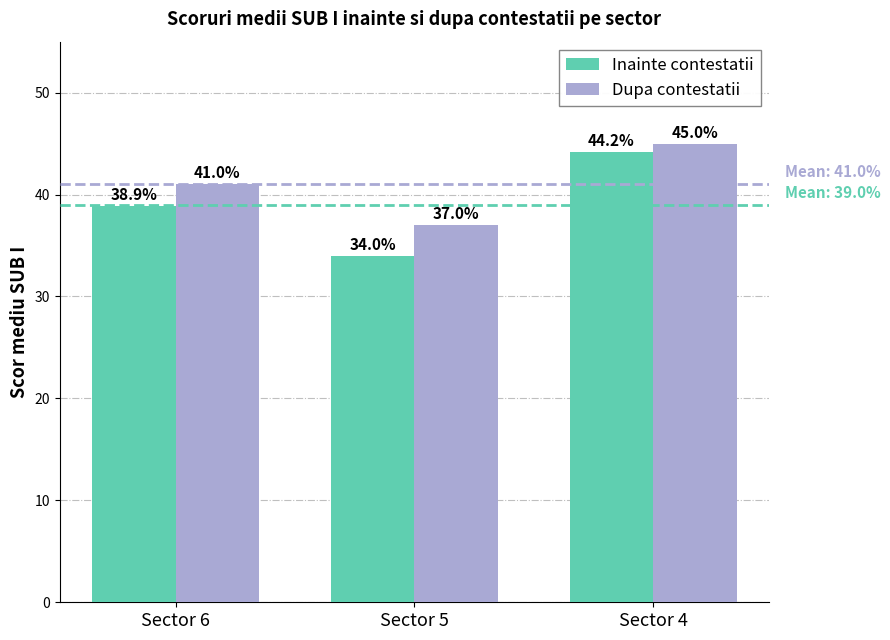

How many data points in Dupa contestatii are less than 41?

1